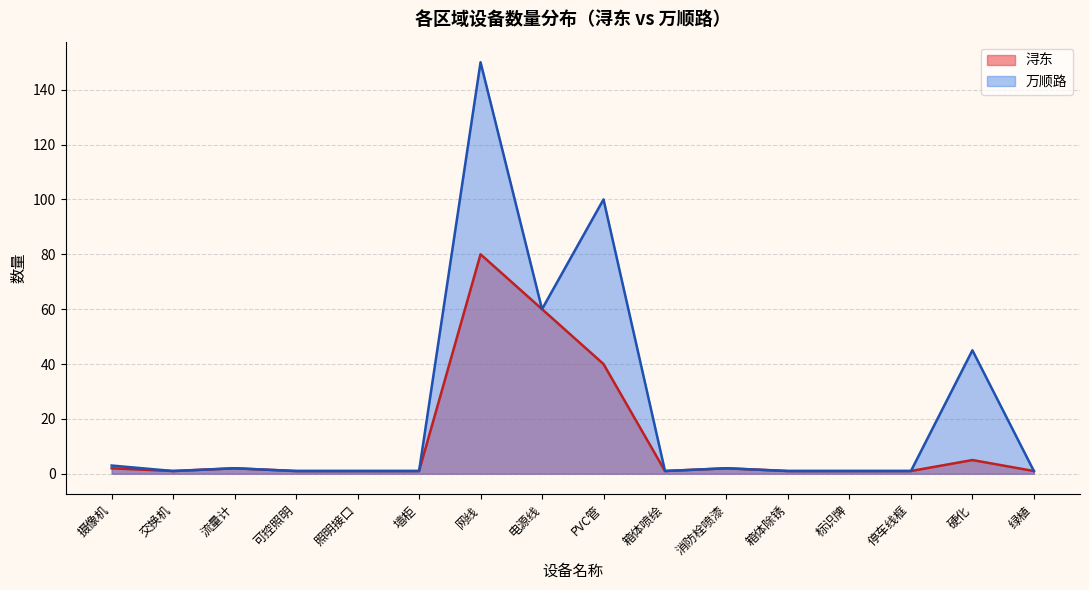

Approximately how many times larger is the value at 交换机 compared to 停车线框?

1.0